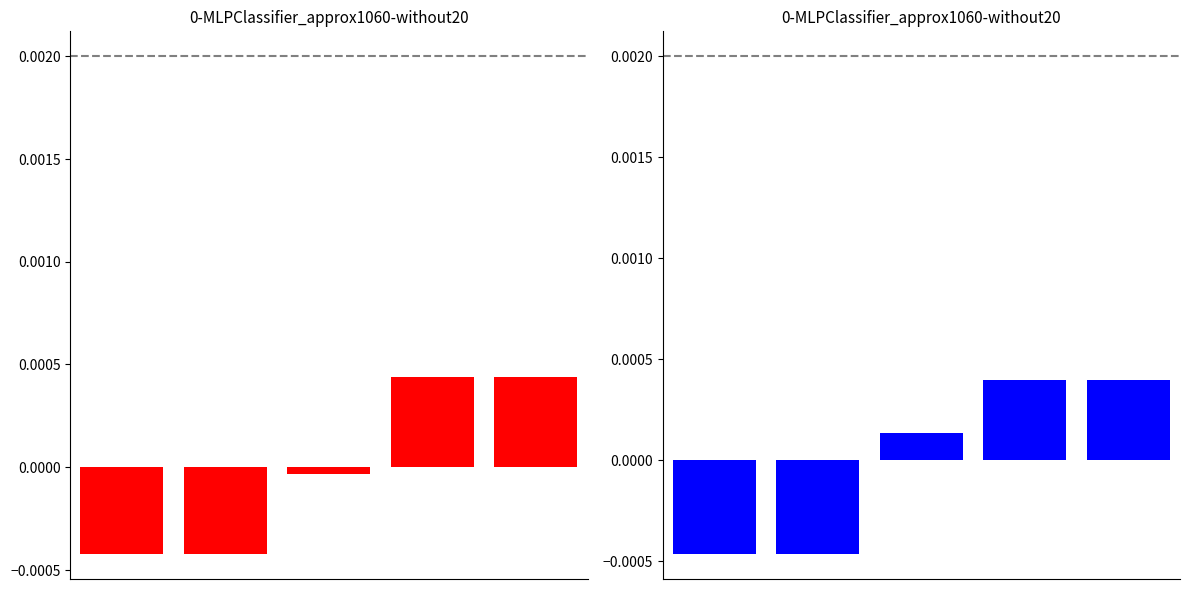

At which category is the sum across all series the highest?

4